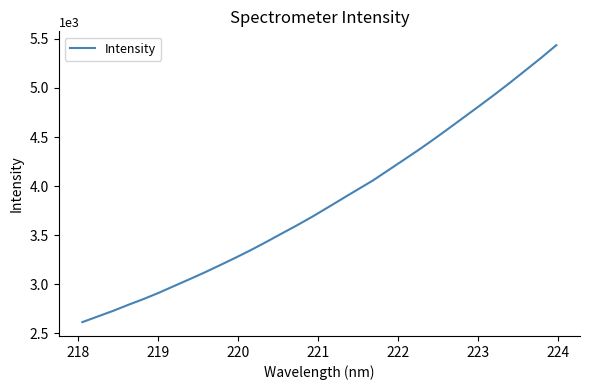

What is the difference between the maximum and minimum values?

2821.6